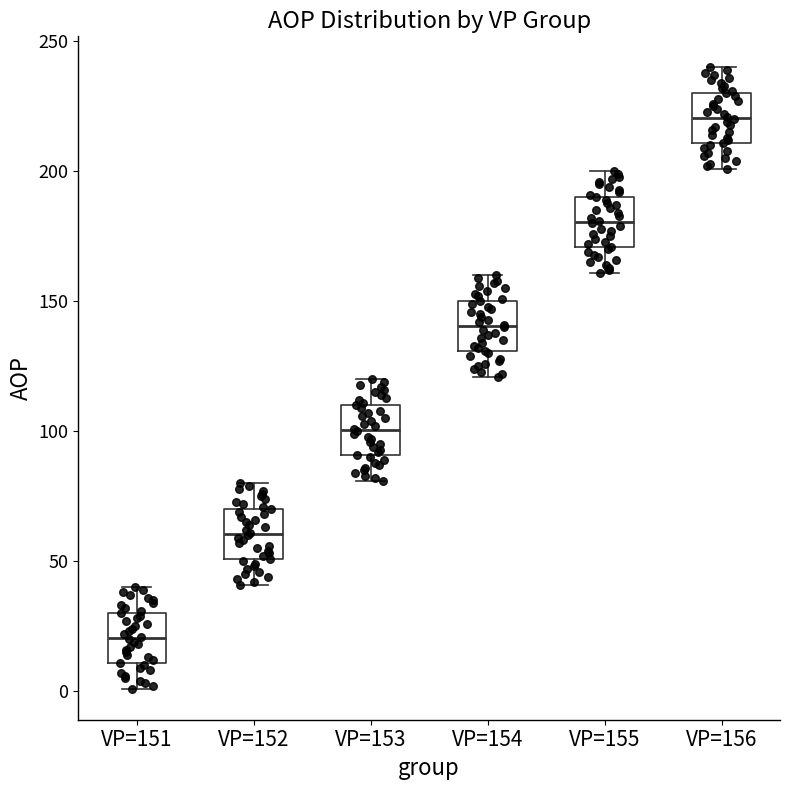

Which box has the highest median line?

VP=156